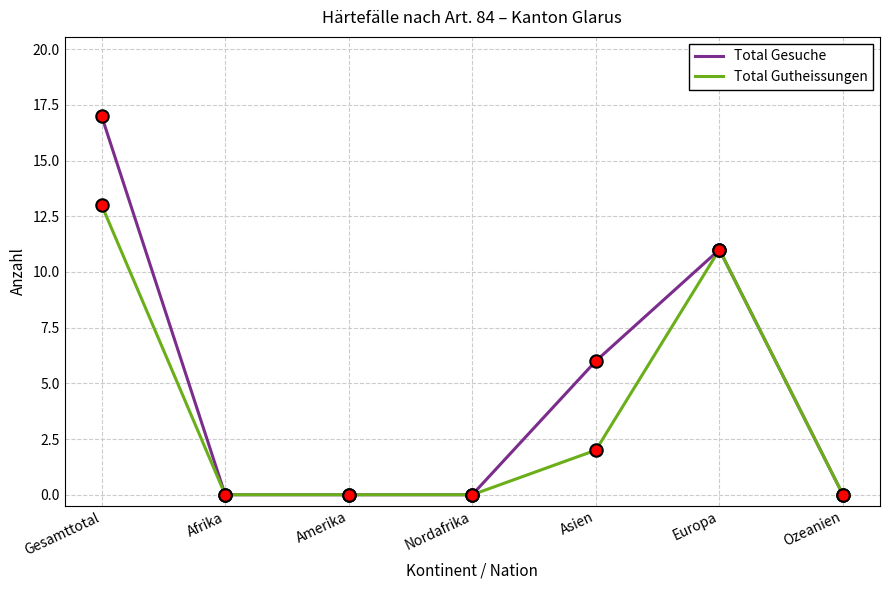

Which series has the widest spread of values?

Total Gesuche